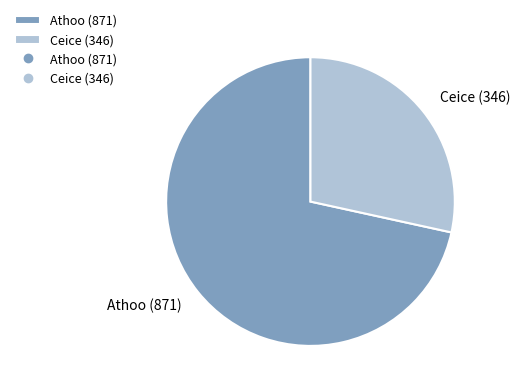

Is there any slice that represents more than half of the pie?

Yes